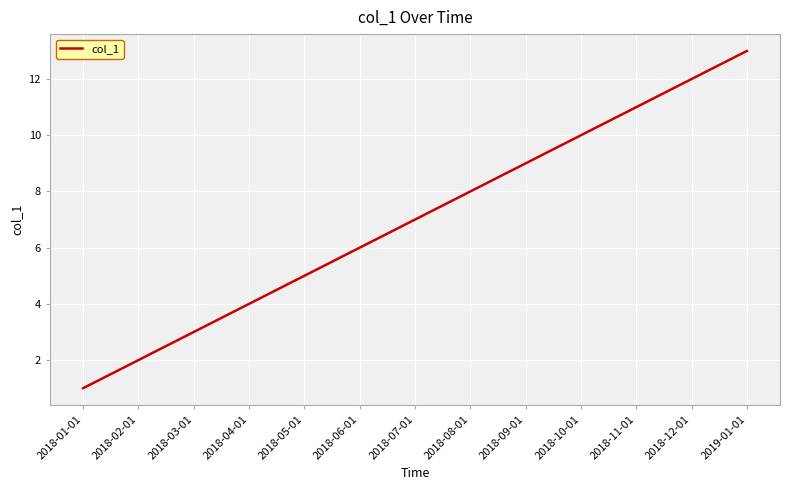

What is the difference between the values at 2018-12-01 and 2018-01-01?

11